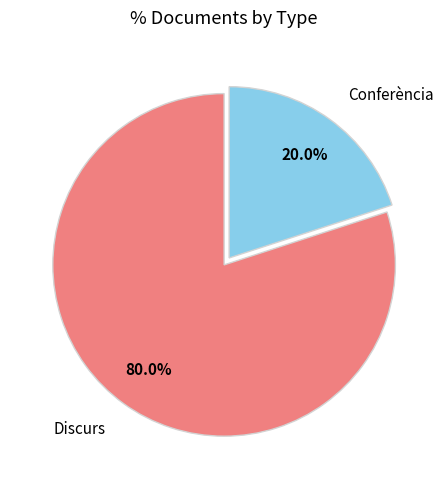

How much of the chart is everything except Discurs?

20.0%